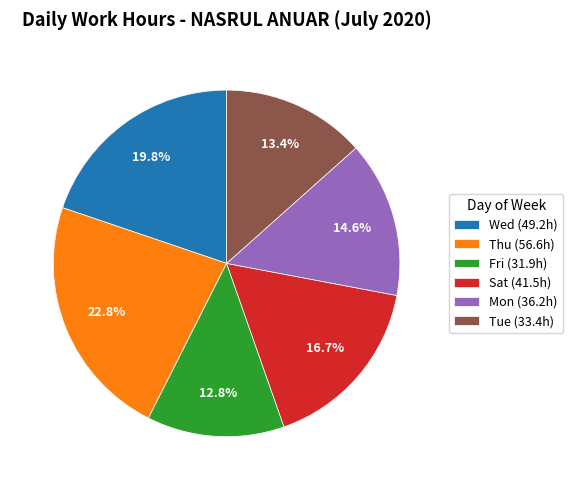

Count the number of slices in the pie.

6